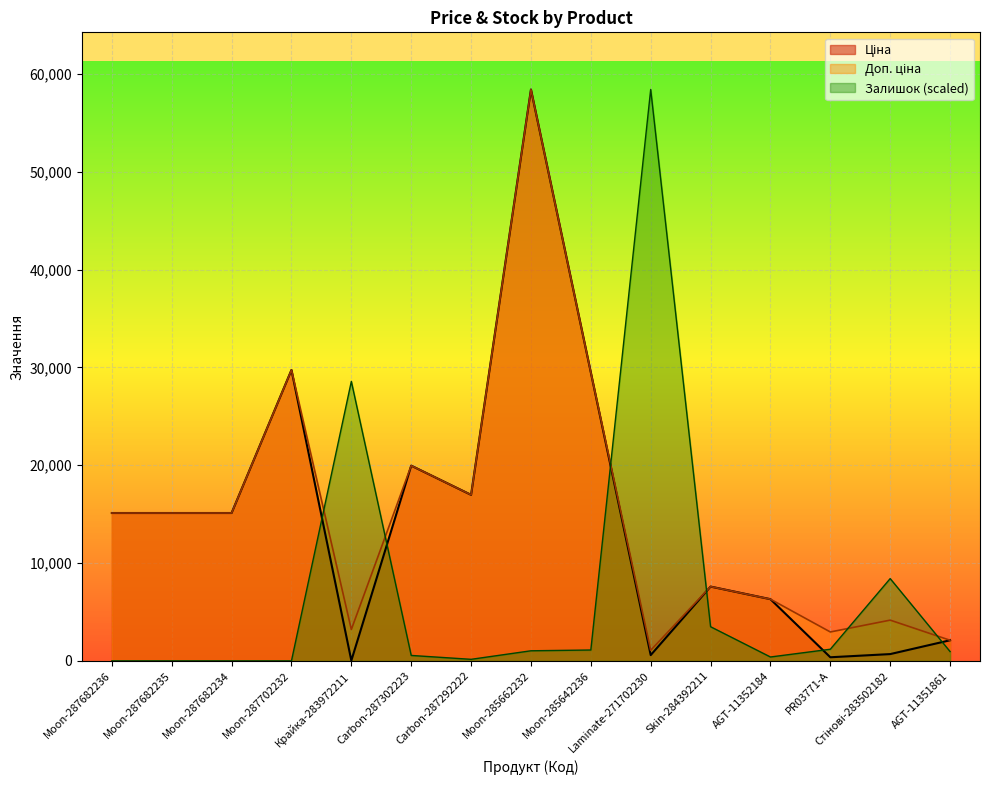

What is the average value of the Ціна series?

14511.0